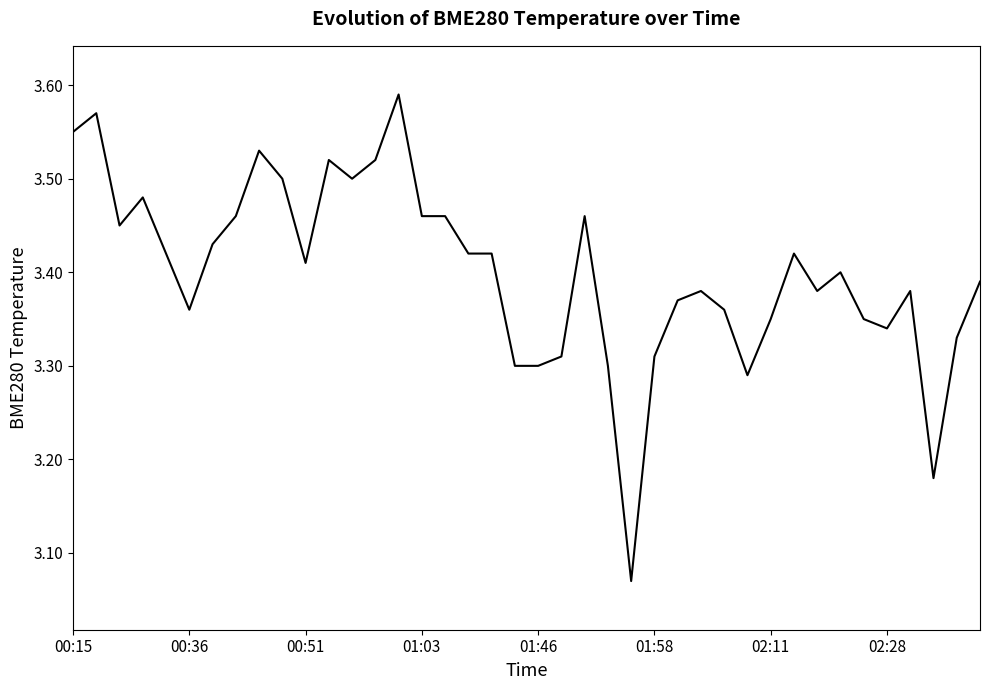

What is the difference between the maximum and minimum values?

0.5